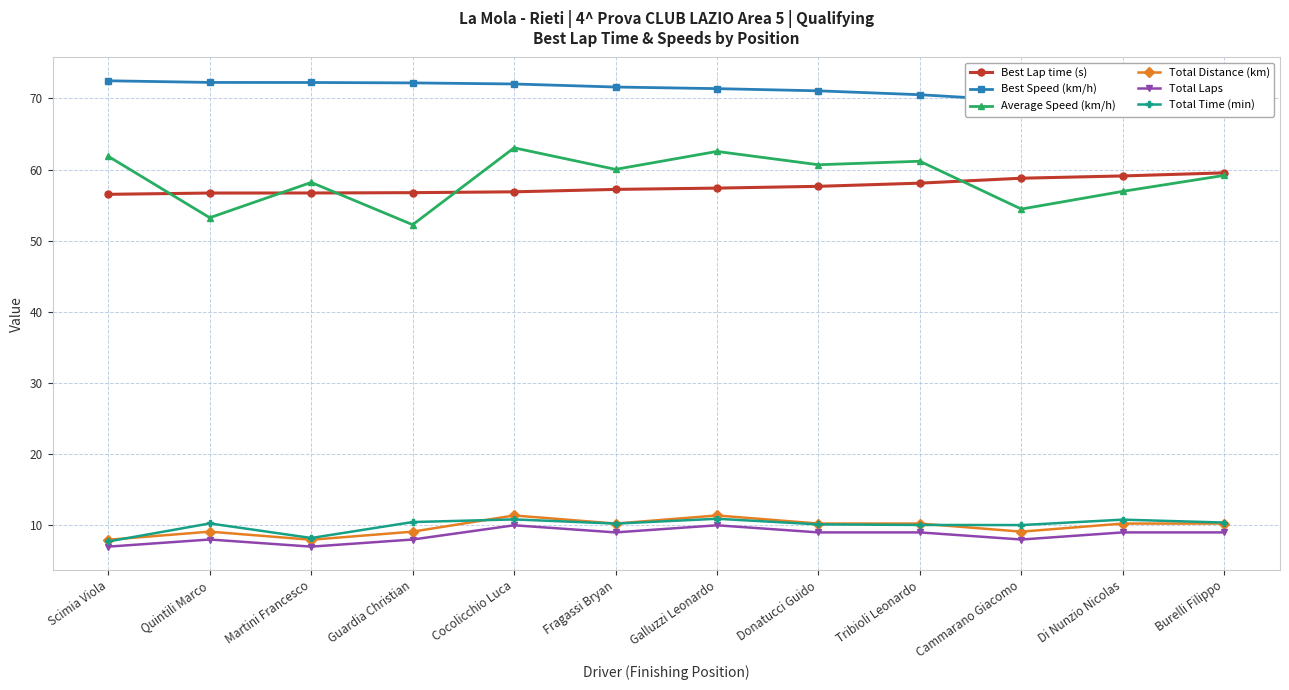

Between Martini Francesco and Guardia Christian, which series saw the biggest shift?

Average Speed (km/h)